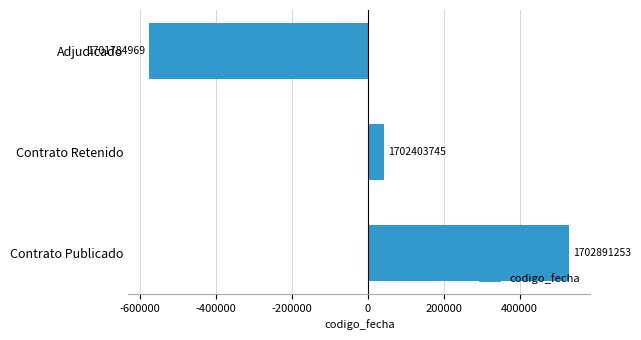

How many bars are there in total?

3